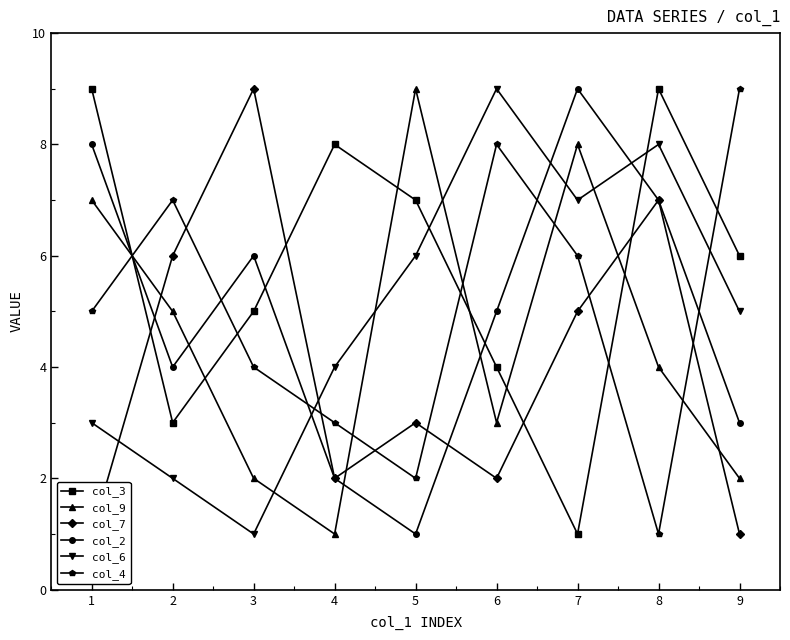

What are all the series names shown in the legend?

col_3, col_9, col_7, col_2, col_6, col_4